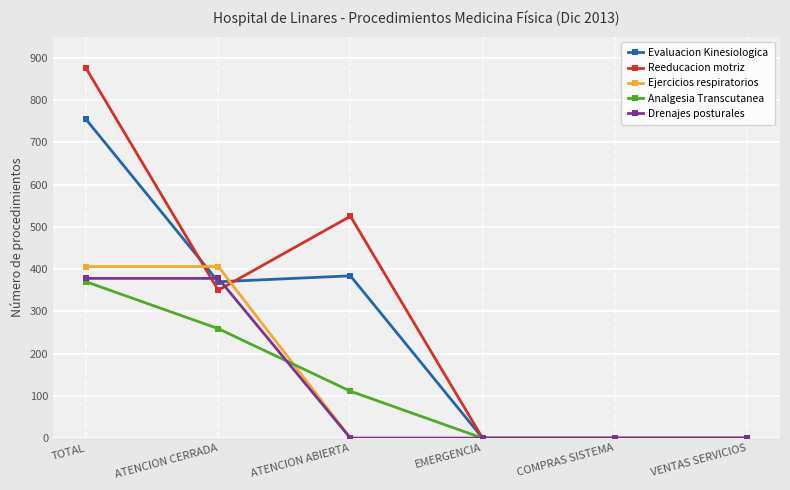

List the series in order of their peak value, lowest first.

Analgesia Transcutanea, Drenajes posturales, Ejercicios respiratorios, Evaluacion Kinesiologica, Reeducacion motriz